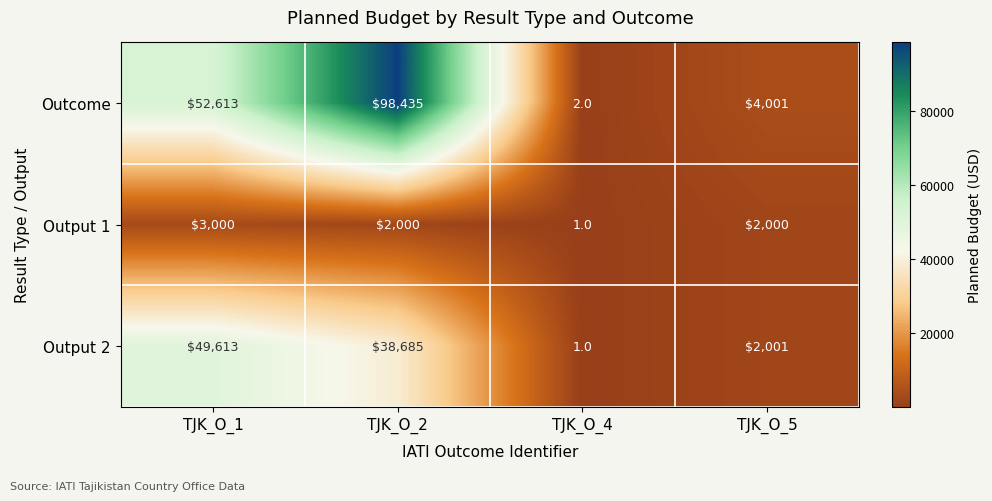

Reading left to right, list all the values displayed in this chart.

Outcome: TJK_O_1=52613	TJK_O_2=98435	TJK_O_4=2	TJK_O_5=4001
Output 1: TJK_O_1=3000	TJK_O_2=2000	TJK_O_4=1	TJK_O_5=2000
Output 2: TJK_O_1=49613	TJK_O_2=38685	TJK_O_4=1	TJK_O_5=2001